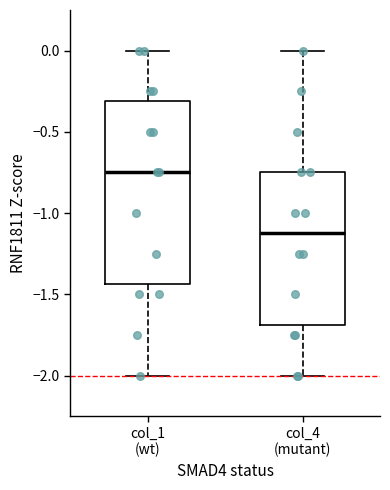

Reading left to right, transcribe this box plot: for each box, give where its median line is, the range the box spans, and where its two whiskers end, as read against the y-axis. The values are not printed on the chart, so give them approximately, as read against the axis.

col_1 (wt): median -0.75, box -1.45 to -0.30, whiskers -2.00 to 0.00
col_4 (mutant): median -1.10, box -1.70 to -0.75, whiskers -2.00 to 0.00